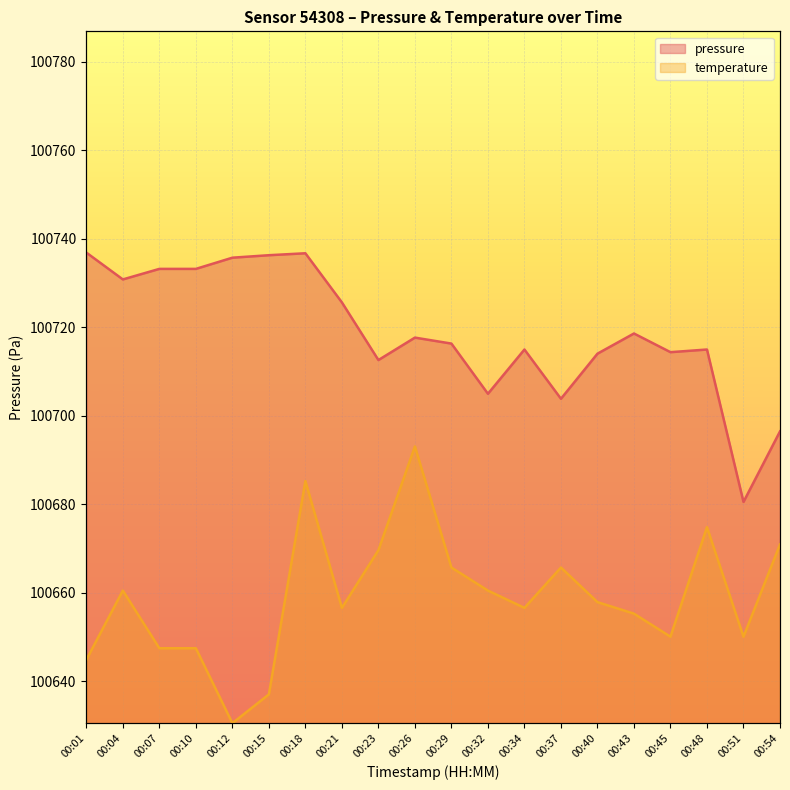

Where is the first local maximum for pressure?

00:18